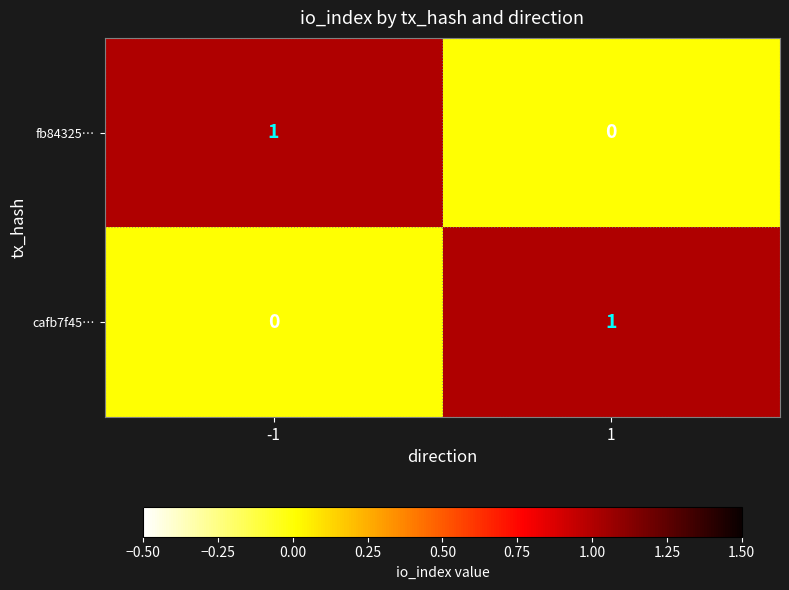

The value of cafb7f45… at -1 is 0. True or false?

True